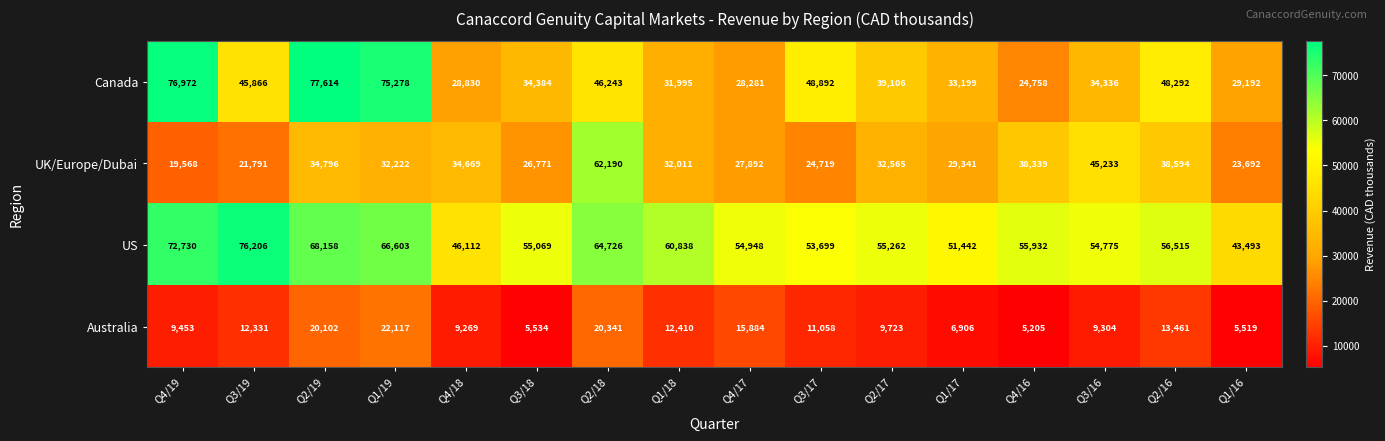

Rank the series at Q2/16 from lowest to highest value.

Australia, UK/Europe/Dubai, Canada, US